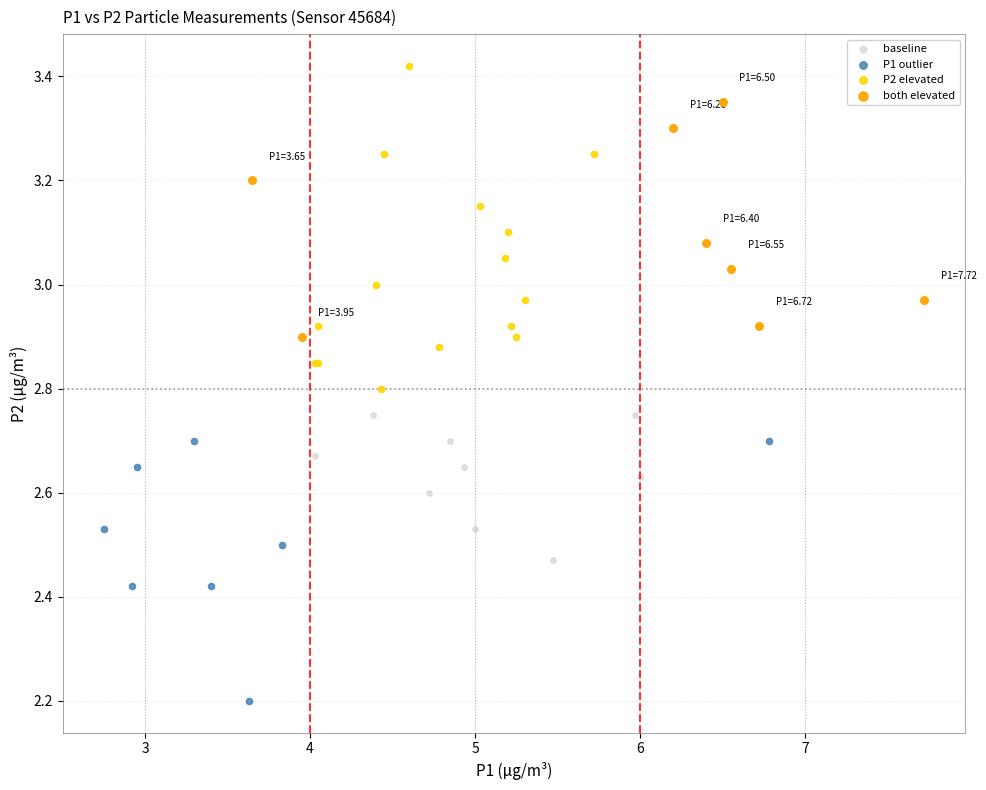

What are all the series names shown in the legend?

baseline, P1 outlier, P2 elevated, both elevated